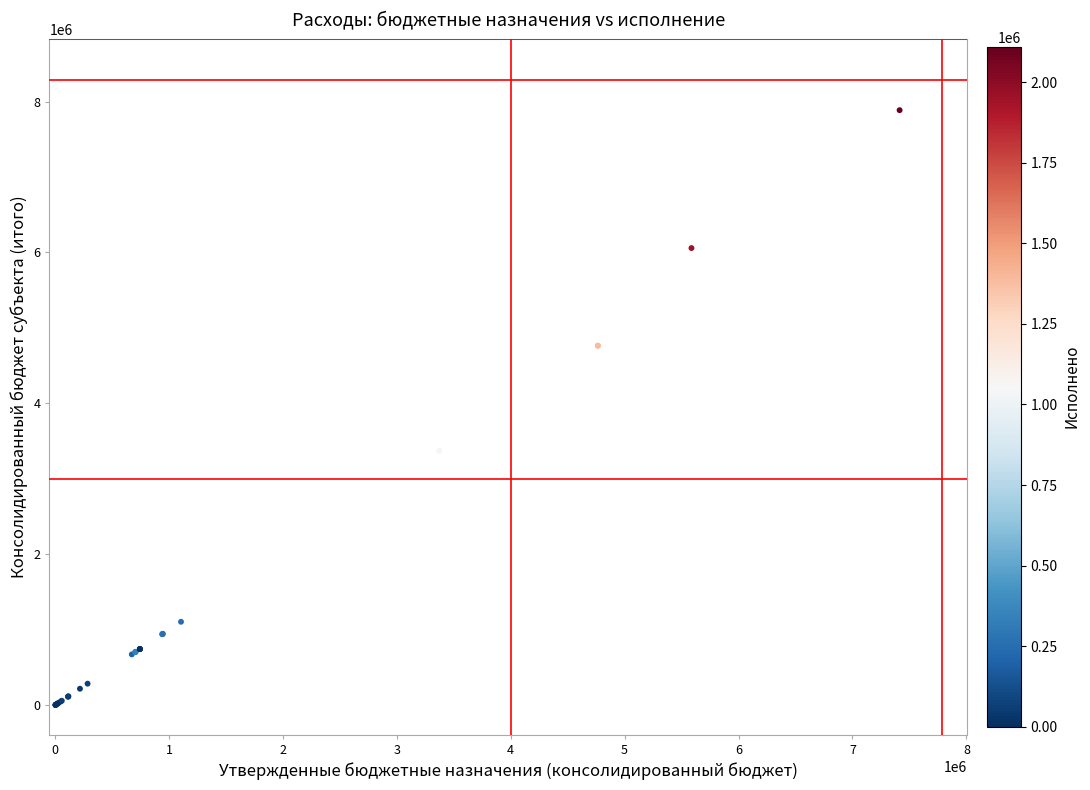

What Y value in the scatter plot is closest to 3944850?

3373000